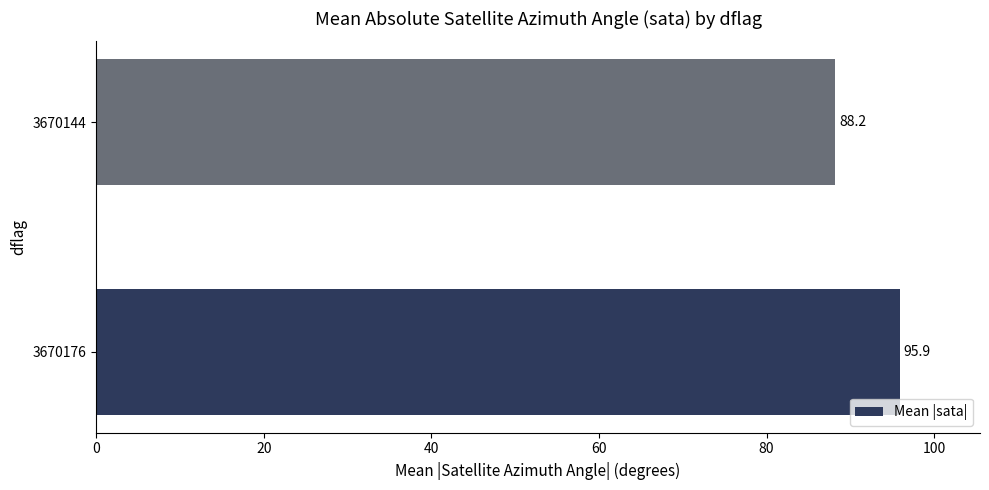

What is the difference between the values at 3670176 and 3670144?

7.7